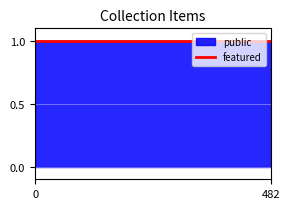

What are all the series names shown in the legend?

public, featured